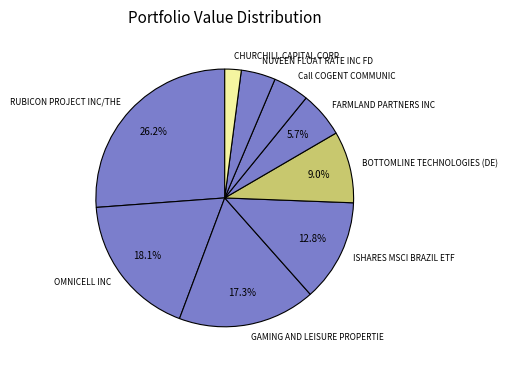

Does any single category account for the majority?

No